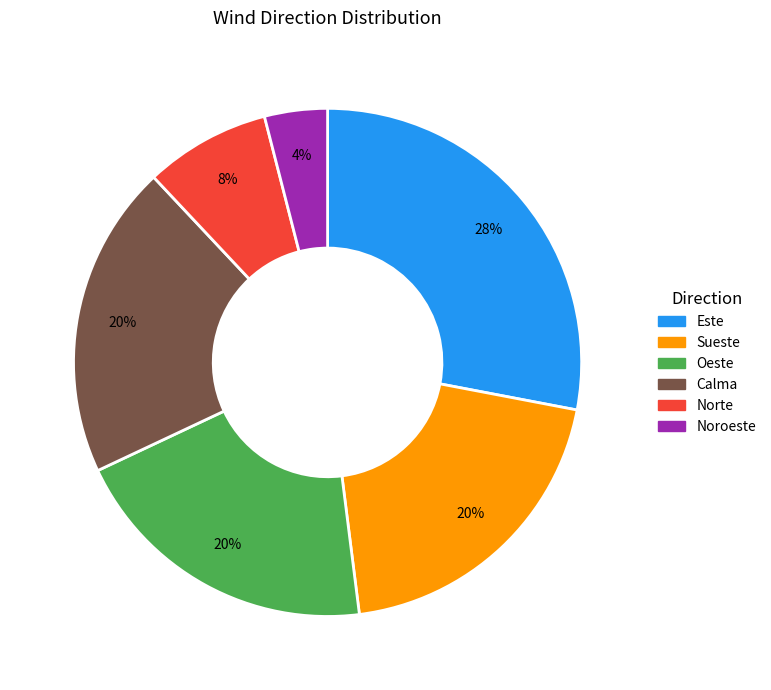

Count the number of slices in the pie.

6